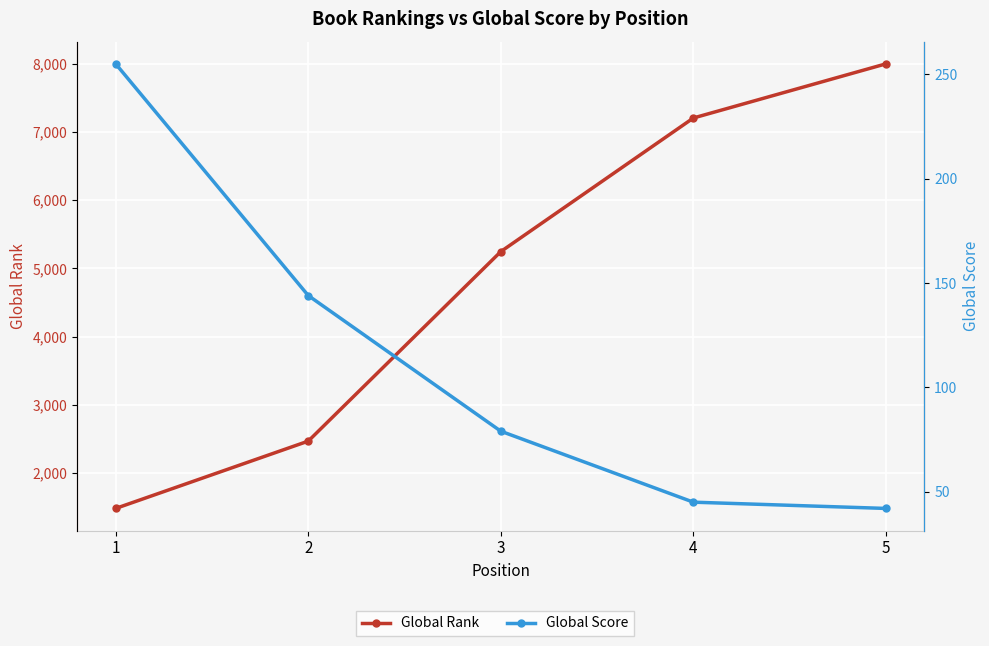

True or false: Global Rank has a value of 4777 at 5.

False